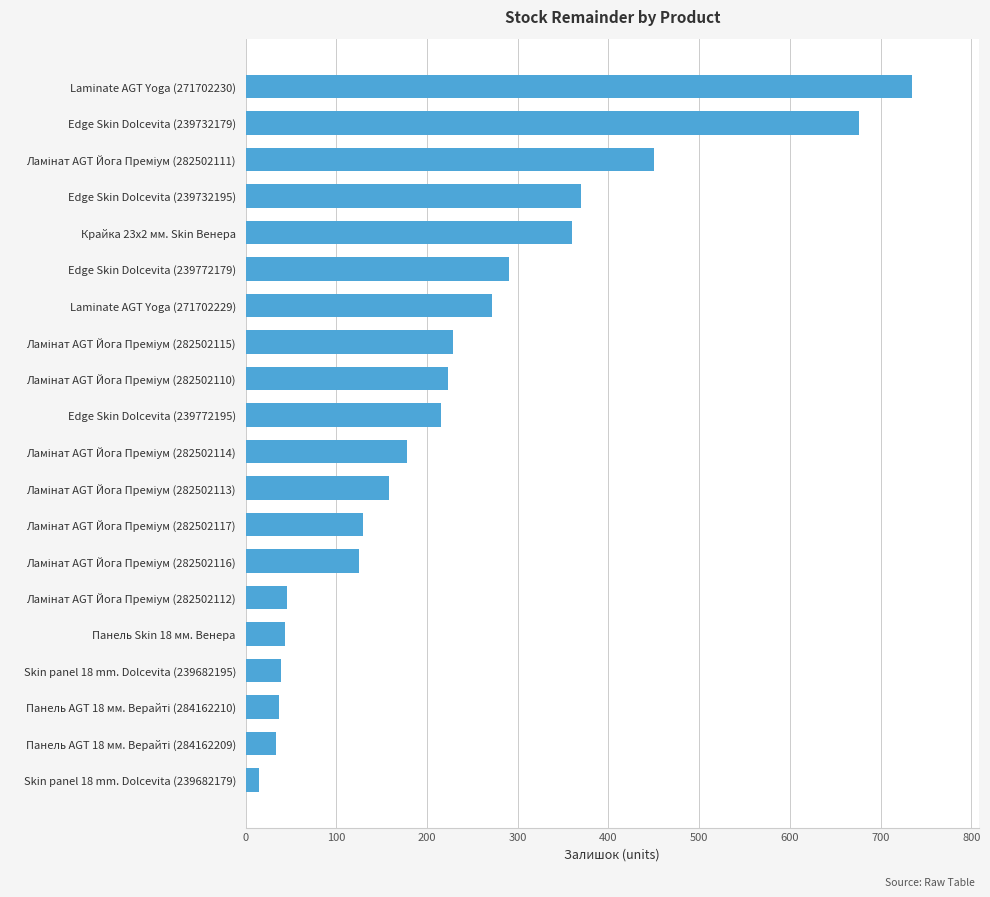

Which category has the lowest value across all series?

Skin panel 18 mm. Dolcevita (239682179)